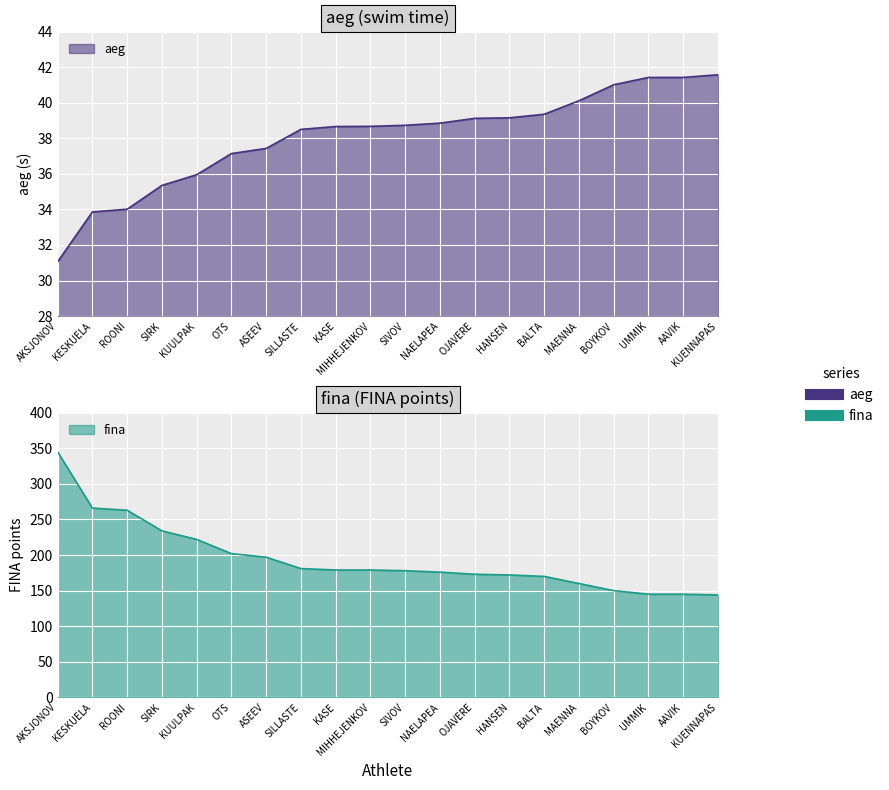

What is the sum of all aeg values?

761.4